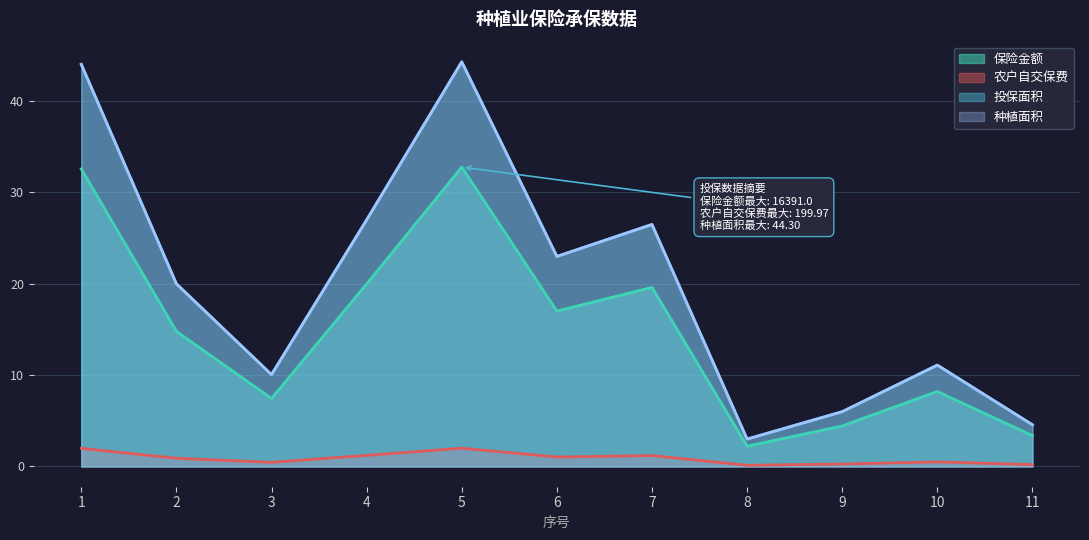

True or false: 农户自交保费 and 种植面积 cross at least once.

False